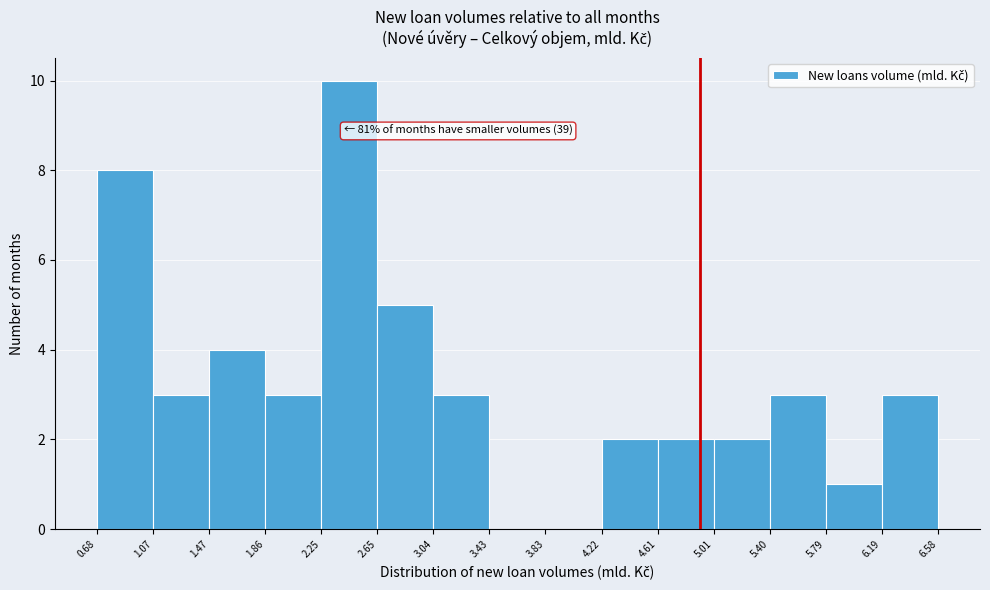

Which range on the x-axis has the tallest bar?

2.25 to 2.65